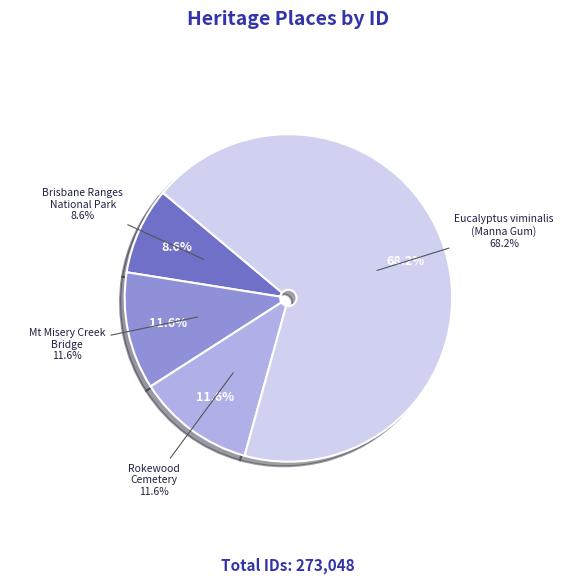

Count the number of slices in the pie.

4